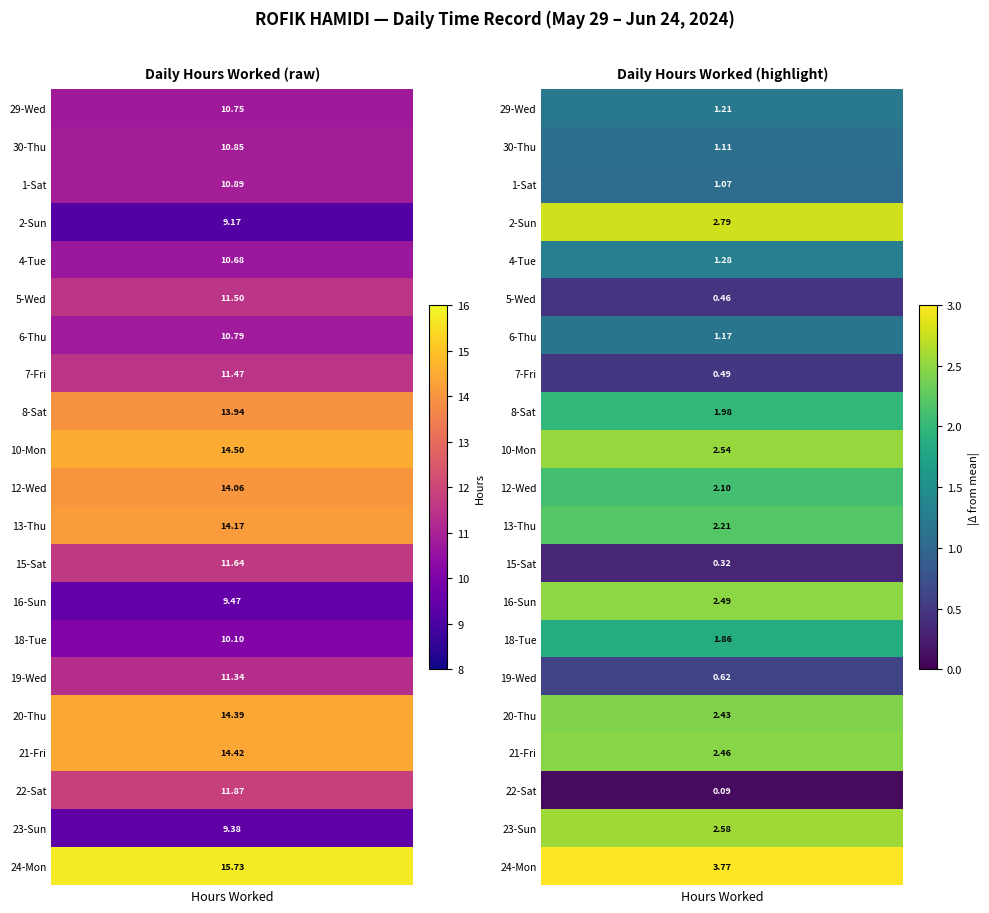

Between 3 and 4, which series saw the biggest shift?

29_Wed